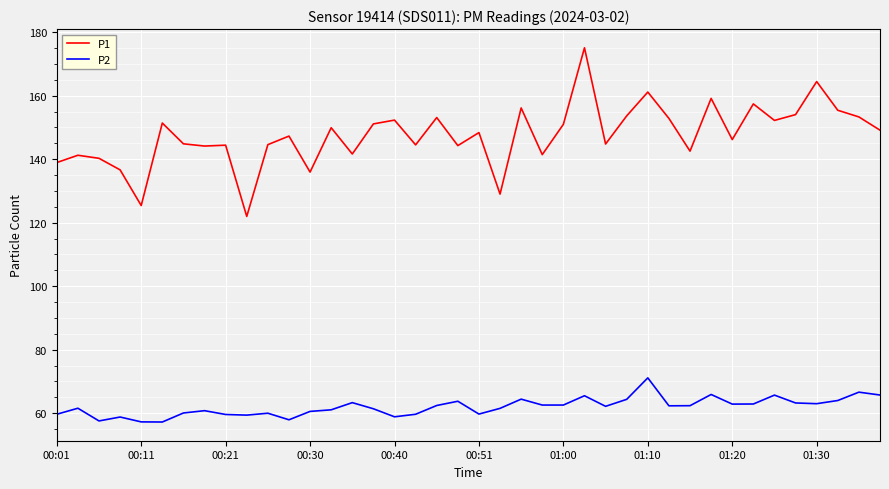

True or false: P1 and P2 intersect in this chart.

False